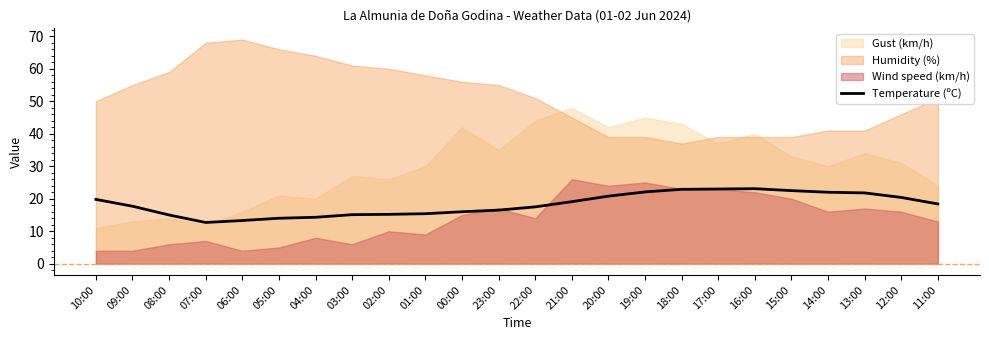

Is it true that Temperature (ºC) equals 22.9 at 18:00?

True